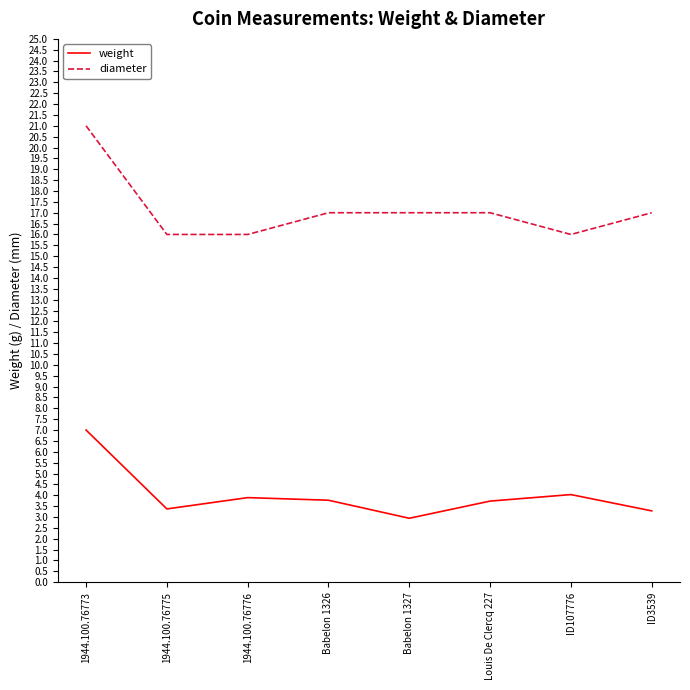

True or false: diameter and weight cross at least once.

False